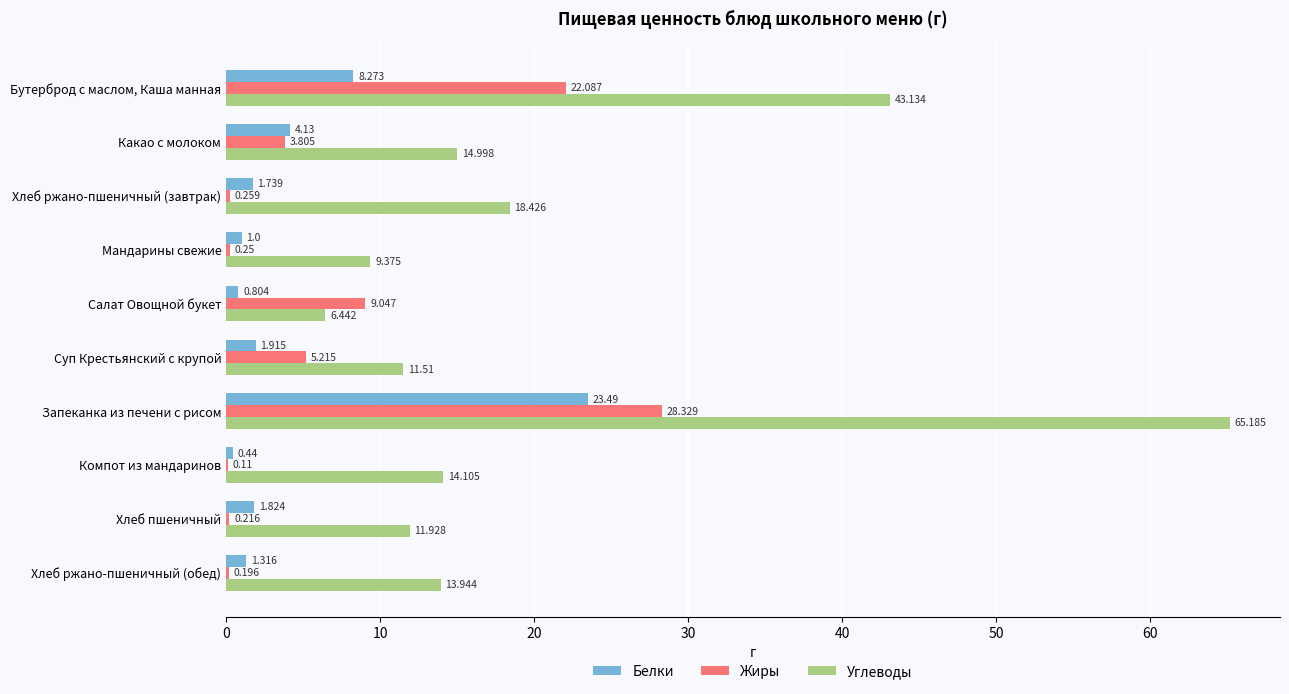

Is the value of Белки at Хлеб ржано-пшеничный (завтрак) greater than the value of Жиры at Хлеб ржано-пшеничный (обед)?

Yes